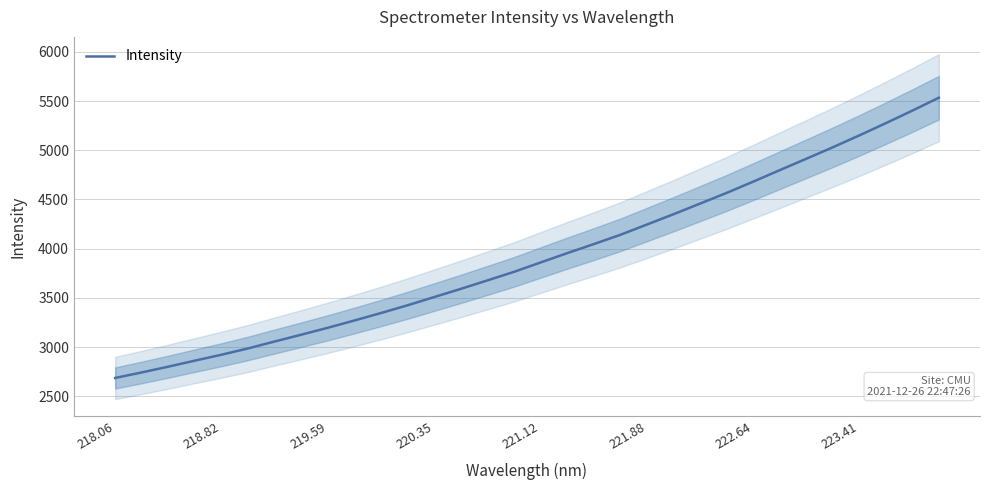

True or false: the data has more than 0 interior local peaks.

False